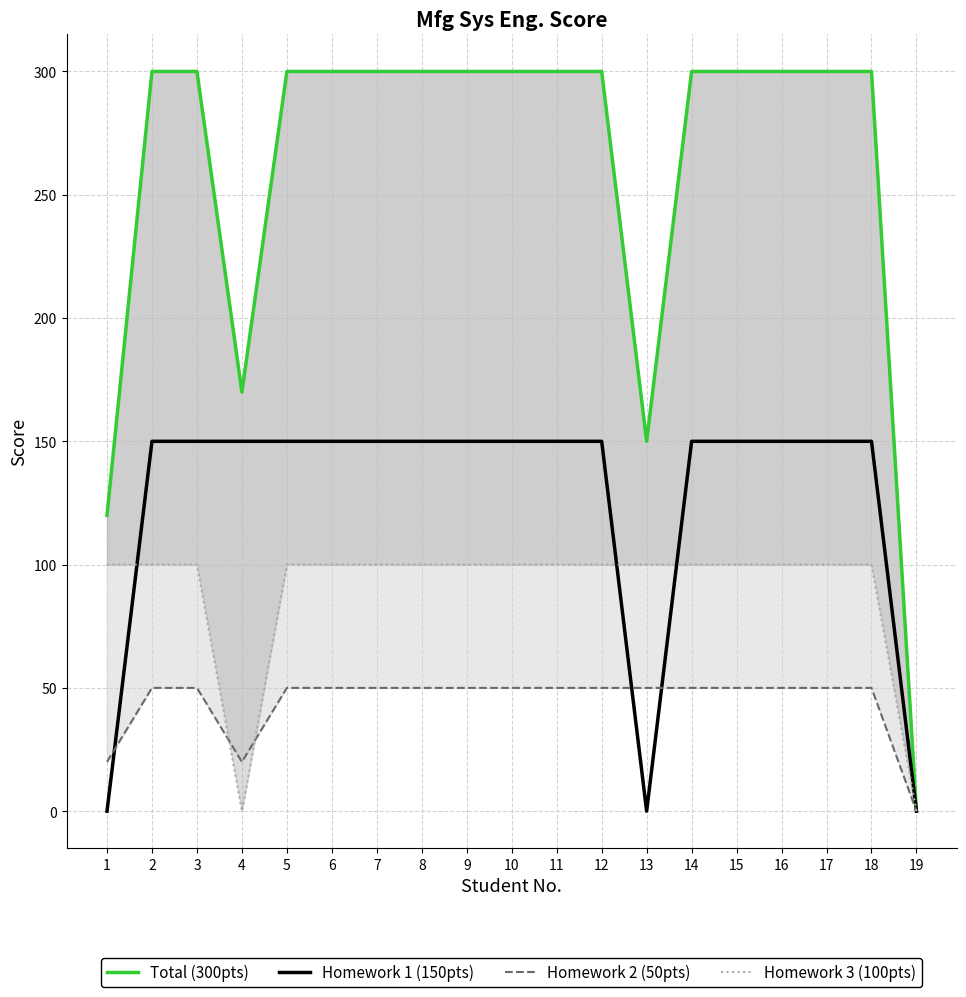

What is the sum of the Homework 2 (50pts) values at 9 and 12?

100